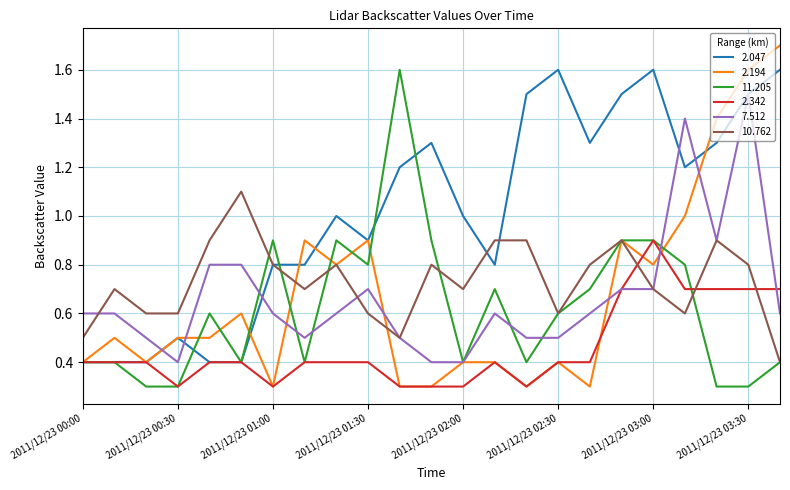

What is the maximum value shown in the chart?

1.7